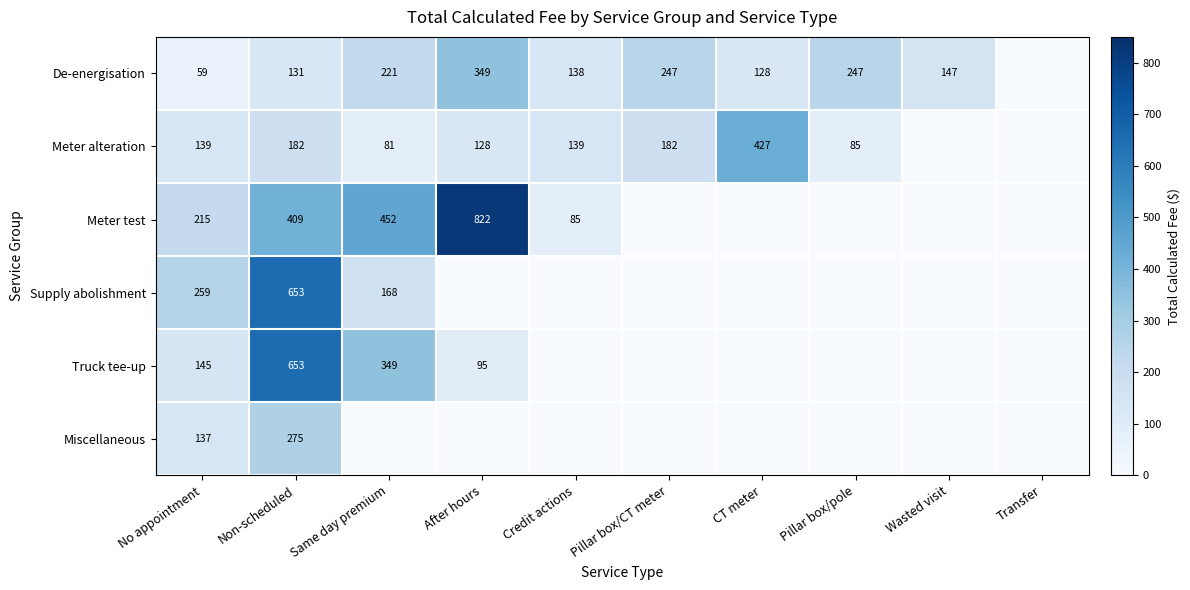

What is the sum of the De-energisation values at CT meter and Wasted visit?

275